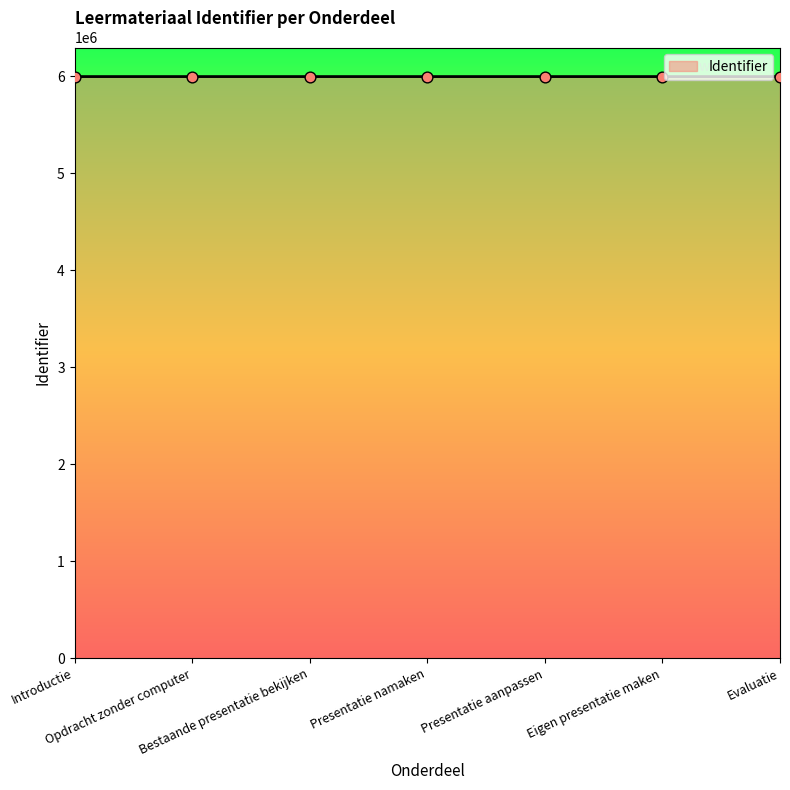

What is the average value?

5996286